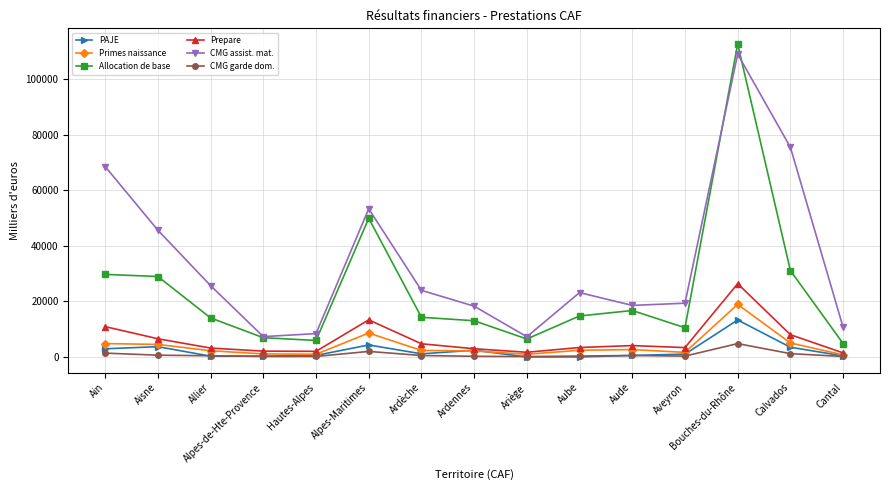

Which series has the largest range (max minus min)?

Allocation de base